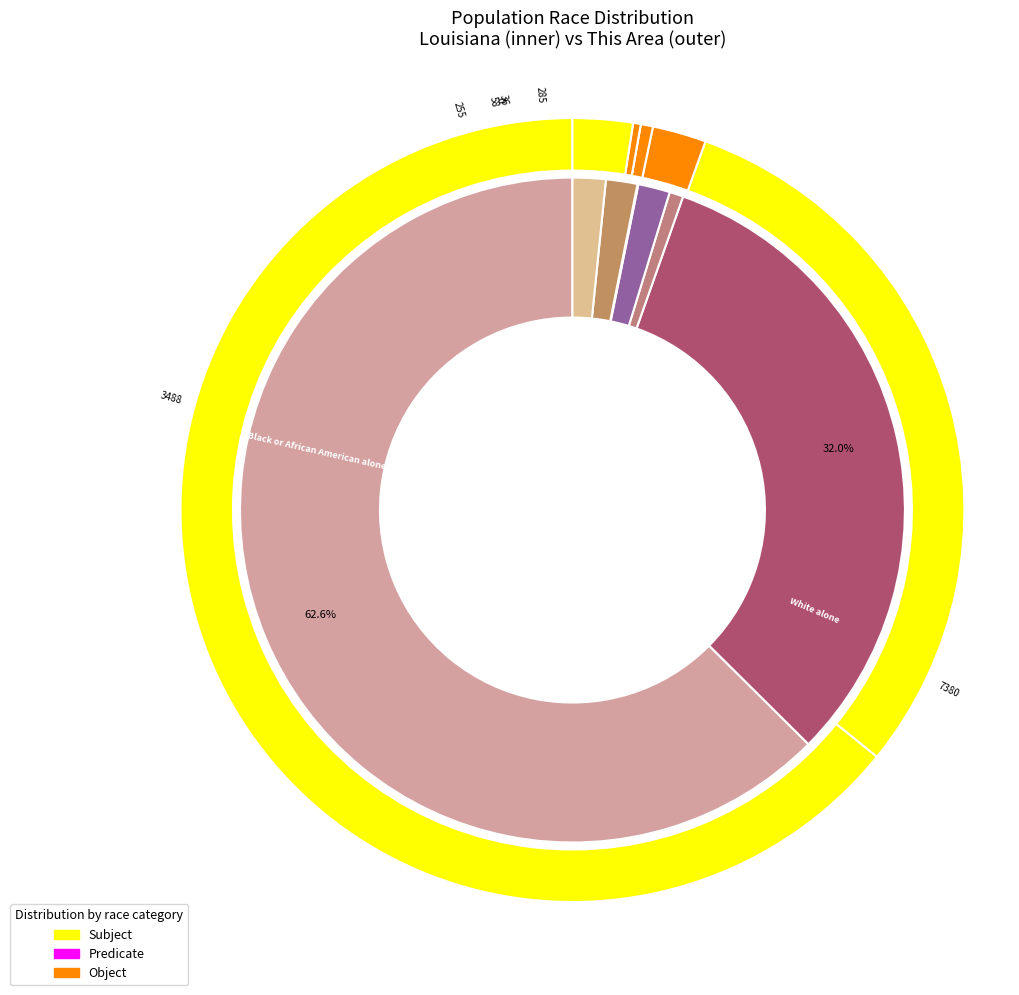

Is there any slice that represents more than half of the pie?

Yes